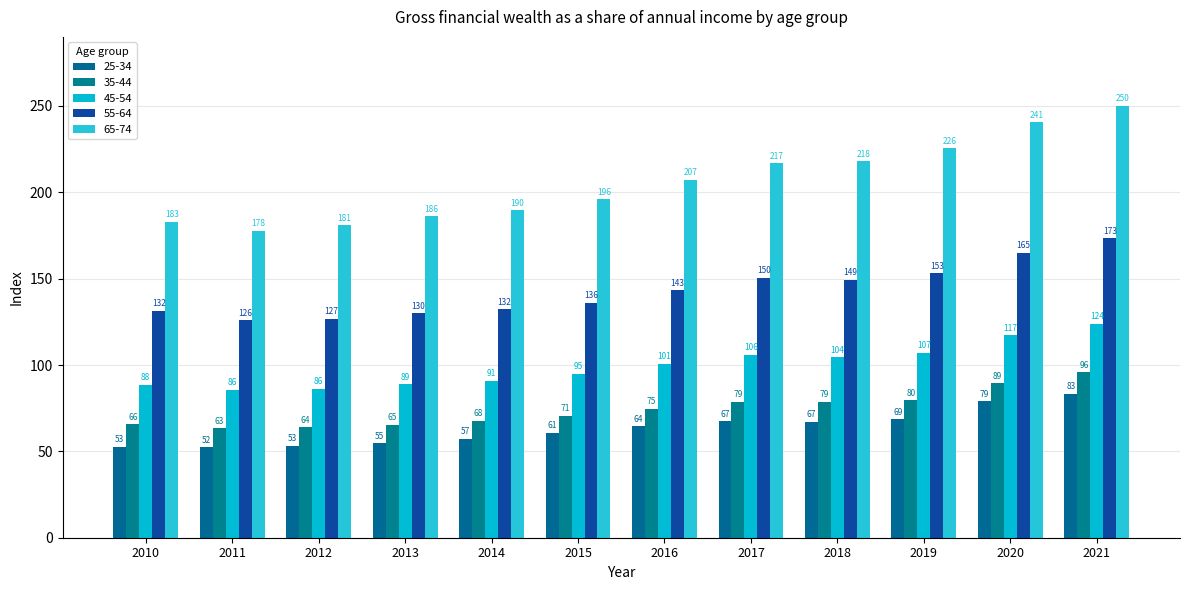

What is the difference between the 45-54 values at 2010 and 2014?

2.4